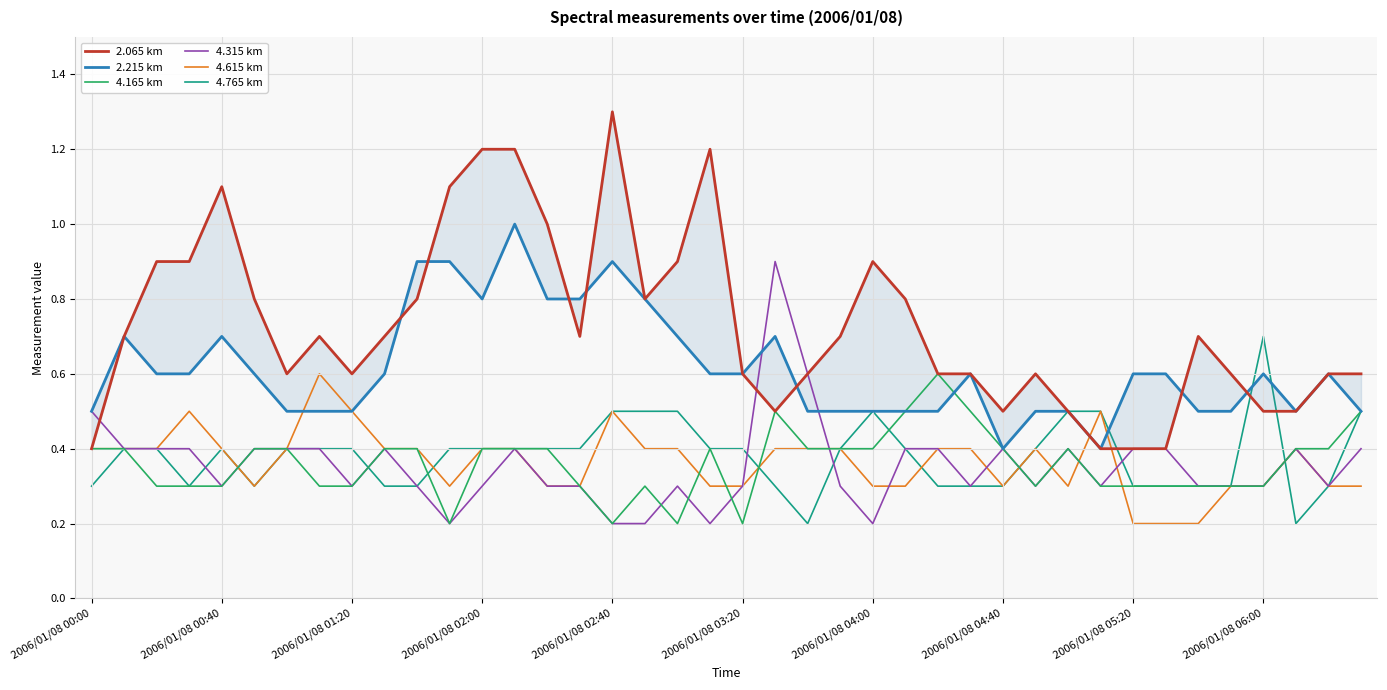

Which category has the highest value in the 2.215 km series?

13